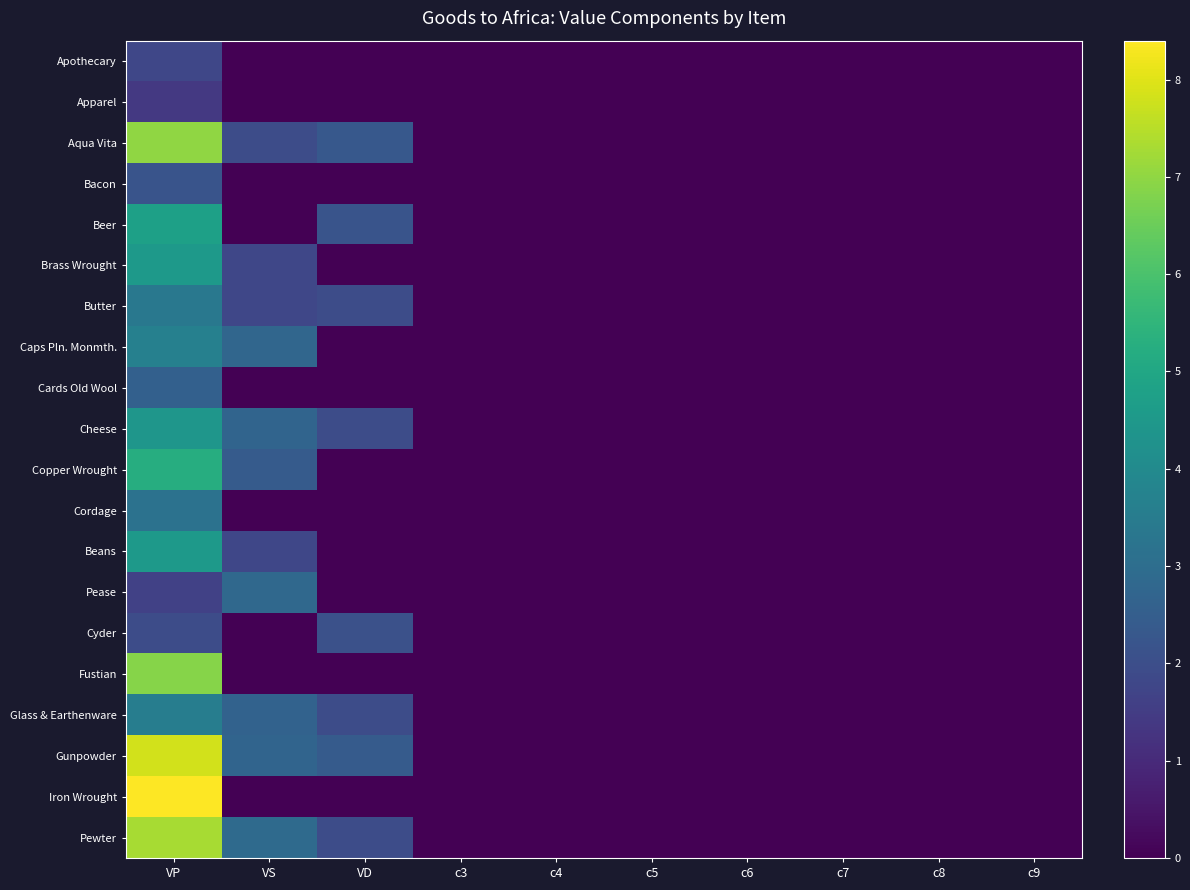

At how many categories does at least one series exceed 0?

3